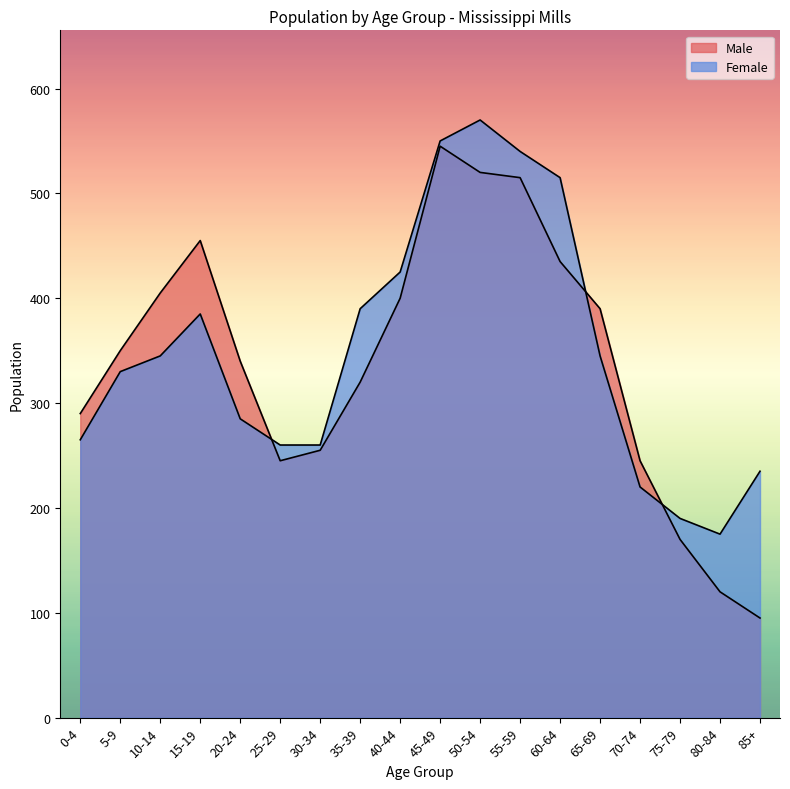

Where is Female nearest to the value 372?

15-19